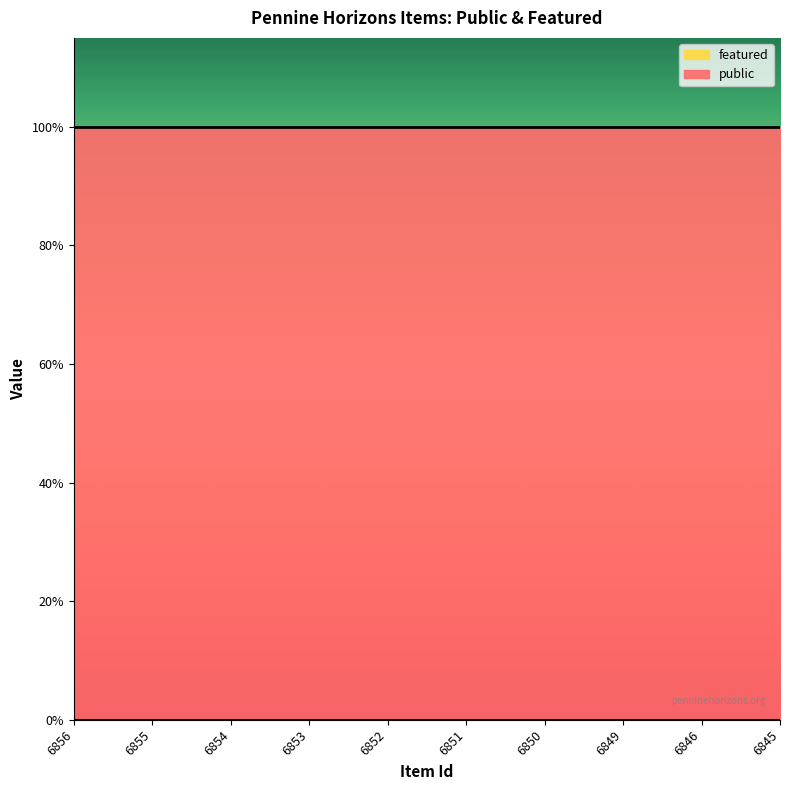

What is the sum of all public values?

10